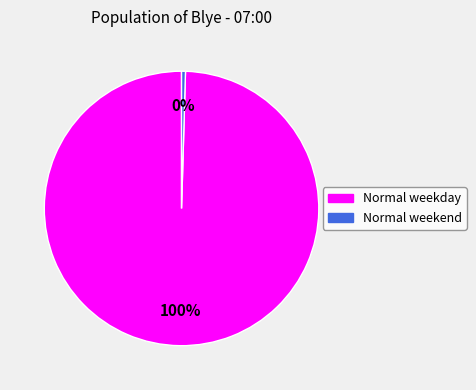

To the nearest percent, what is the average slice percentage?

50%